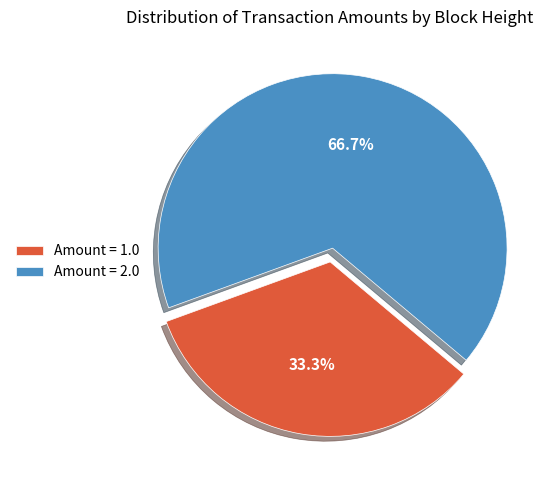

Between Amount = 2.0 and Amount = 1.0, which is larger?

Amount = 2.0